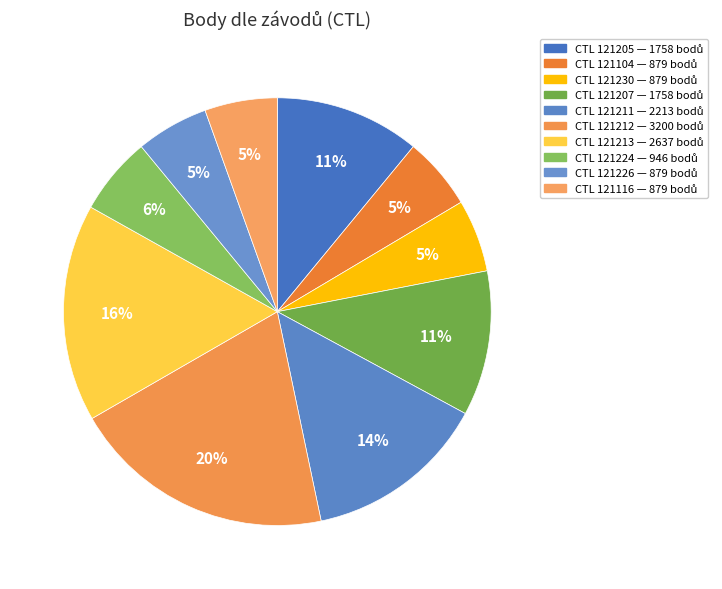

How many slices are in this pie chart?

10